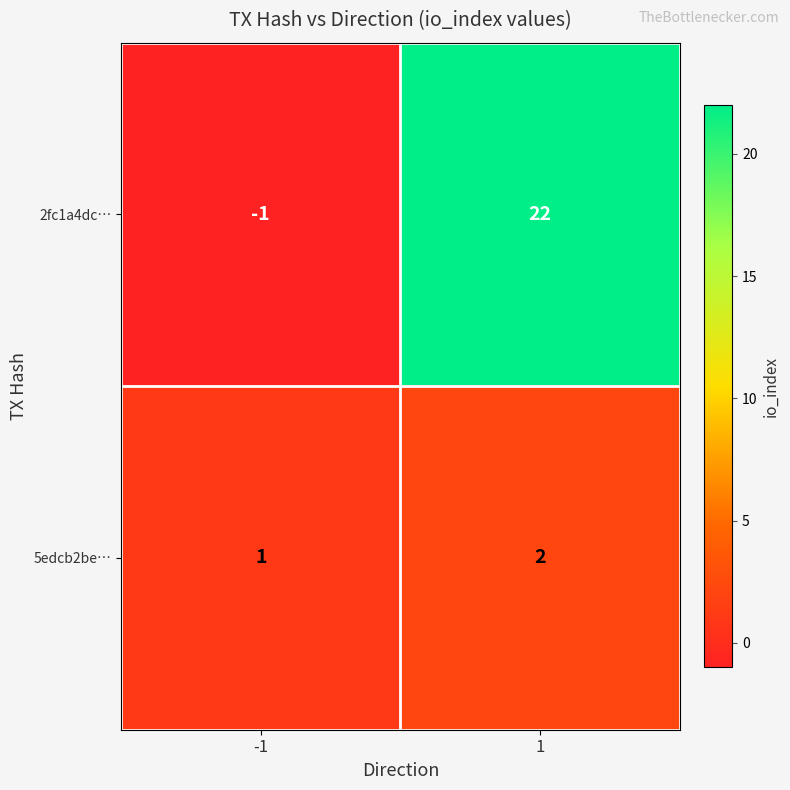

Is it true that 5edcb2be… equals 1 at -1?

True